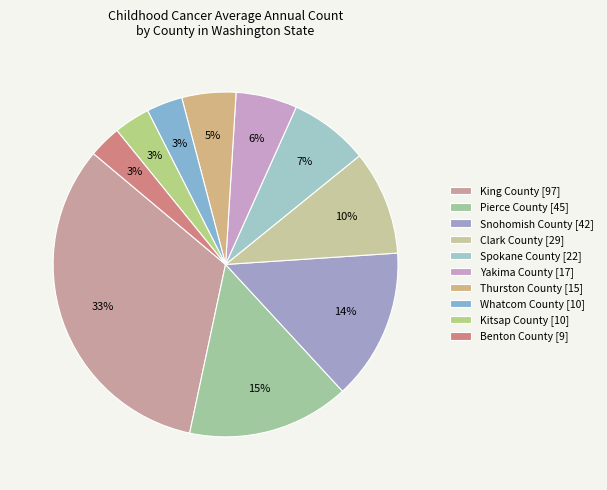

The Clark County slice represents 10% of the pie. True or false?

True